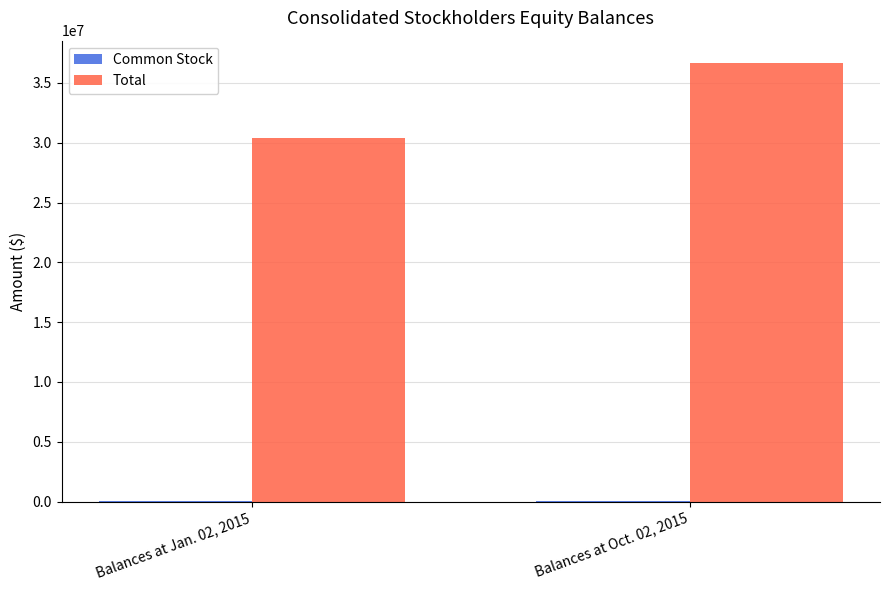

At which category is the sum across all series the highest?

Balances at Oct. 02, 2015